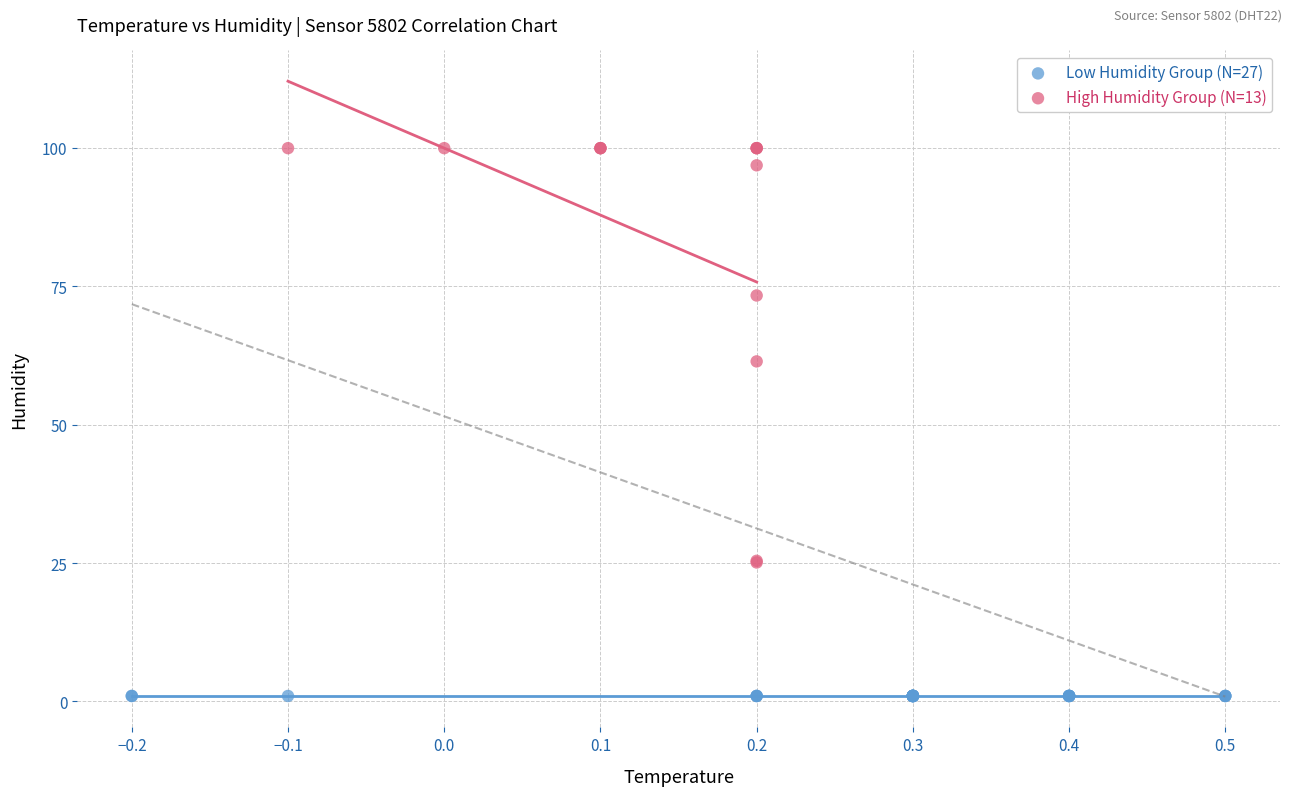

What are all the series names shown in the legend?

Low Humidity Group (N=27), High Humidity Group (N=13)